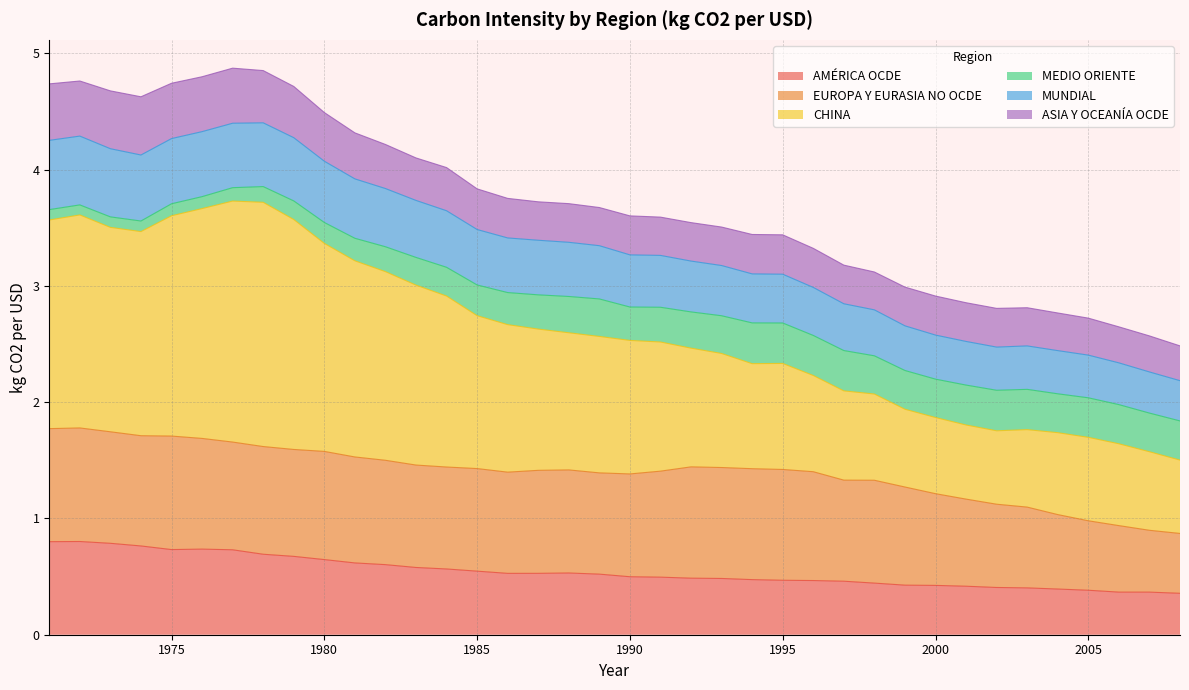

What is the minimum value for AMÉRICA OCDE?

0.4